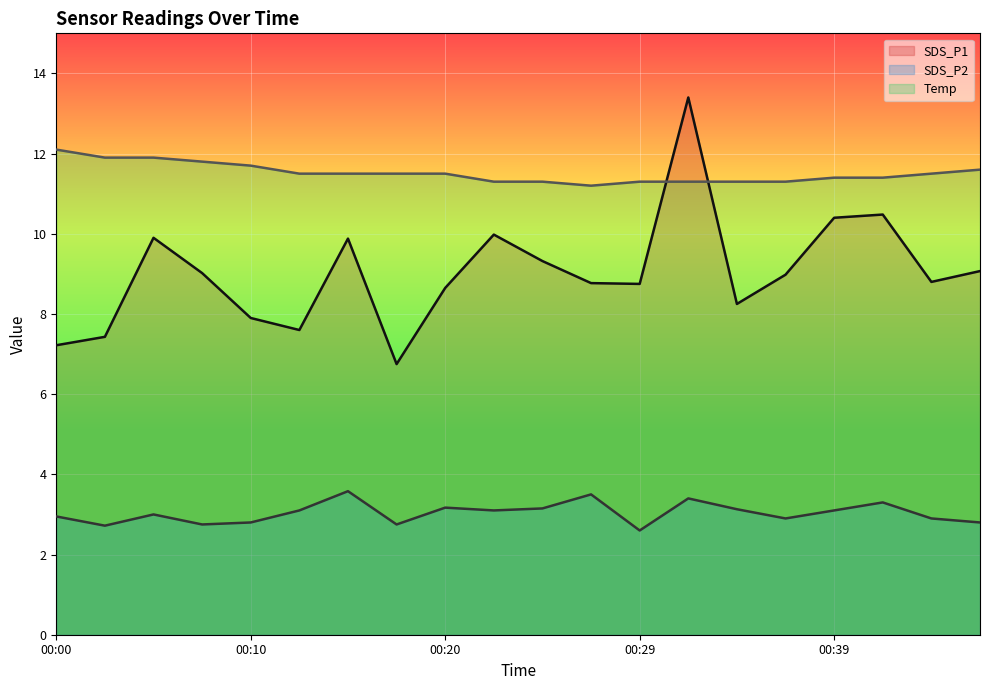

Which series has the largest total across all categories?

Temp